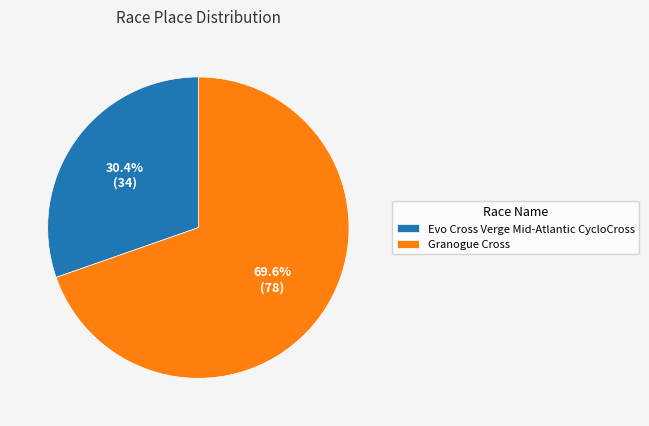

What is the smallest slice in the pie chart?

Evo Cross Verge Mid-Atlantic CycloCross